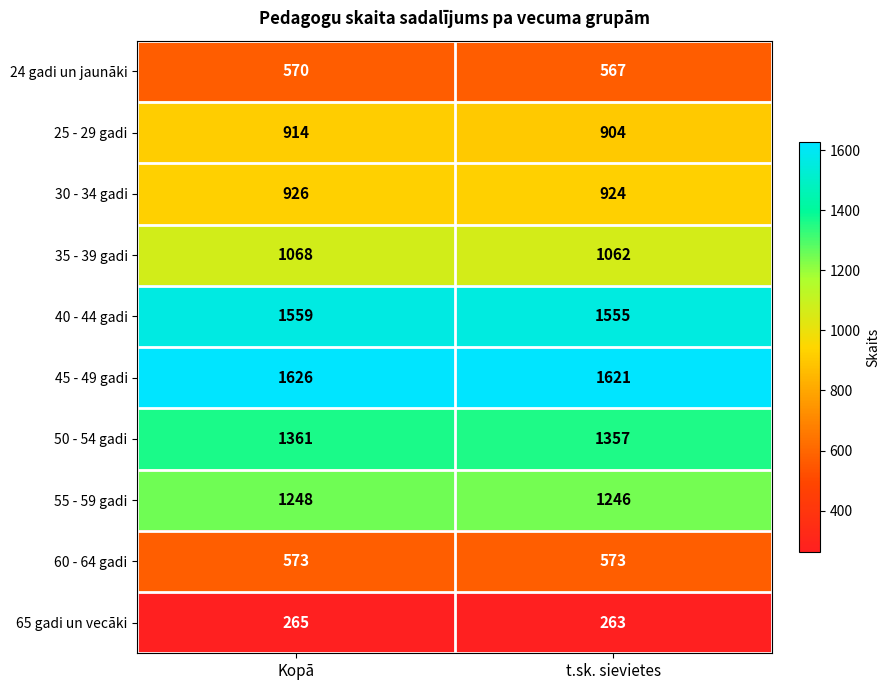

Reading right to left, extract all data points from this chart.

24 gadi un jaunāki: 567	570
25 - 29 gadi: 904	914
30 - 34 gadi: 924	926
35 - 39 gadi: 1062	1068
40 - 44 gadi: 1555	1559
45 - 49 gadi: 1621	1626
50 - 54 gadi: 1357	1361
55 - 59 gadi: 1246	1248
60 - 64 gadi: 573	573
65 gadi un vecāki: 263	265